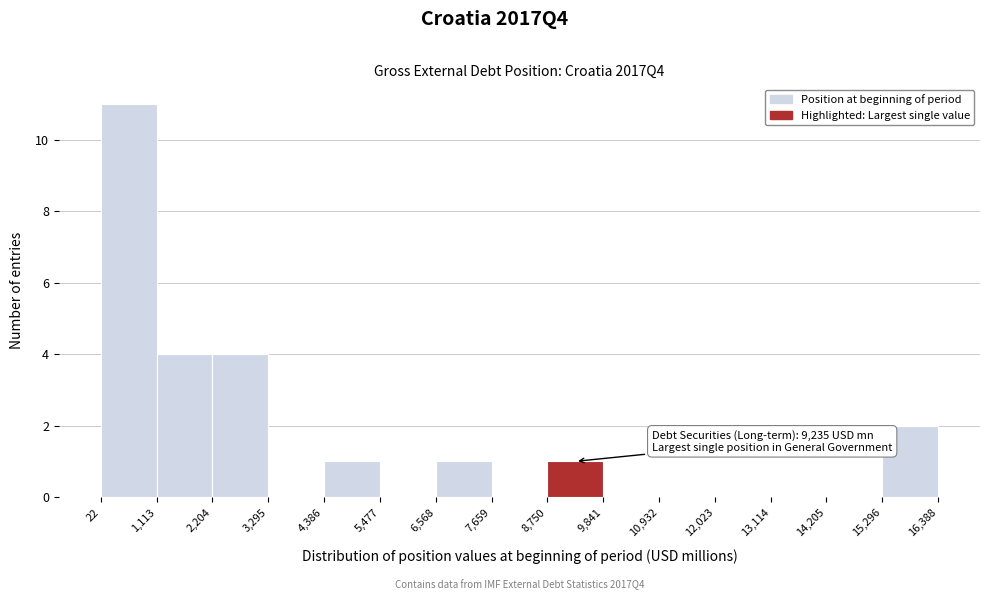

Which range on the x-axis has the tallest bar?

22 to 1,113